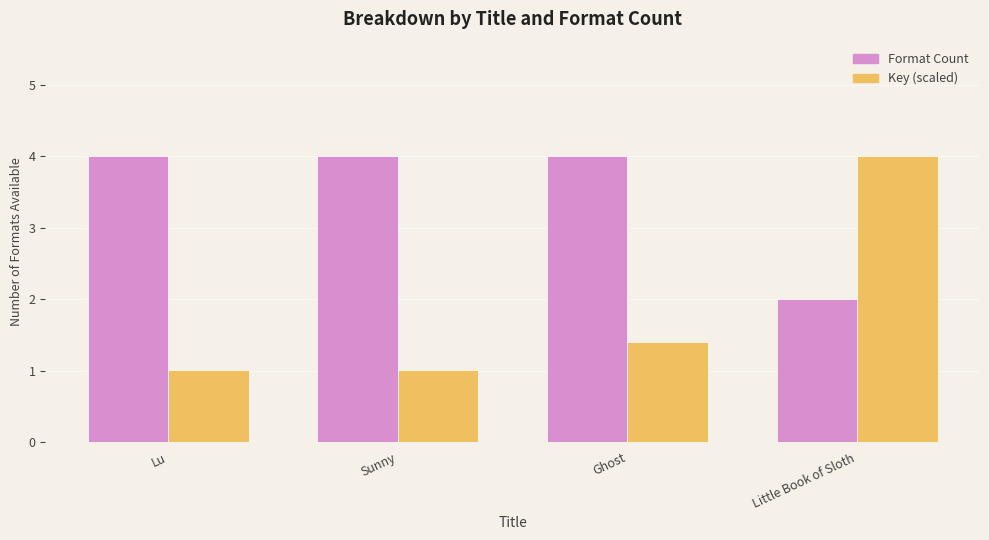

What is the minimum value shown in the chart?

1.0